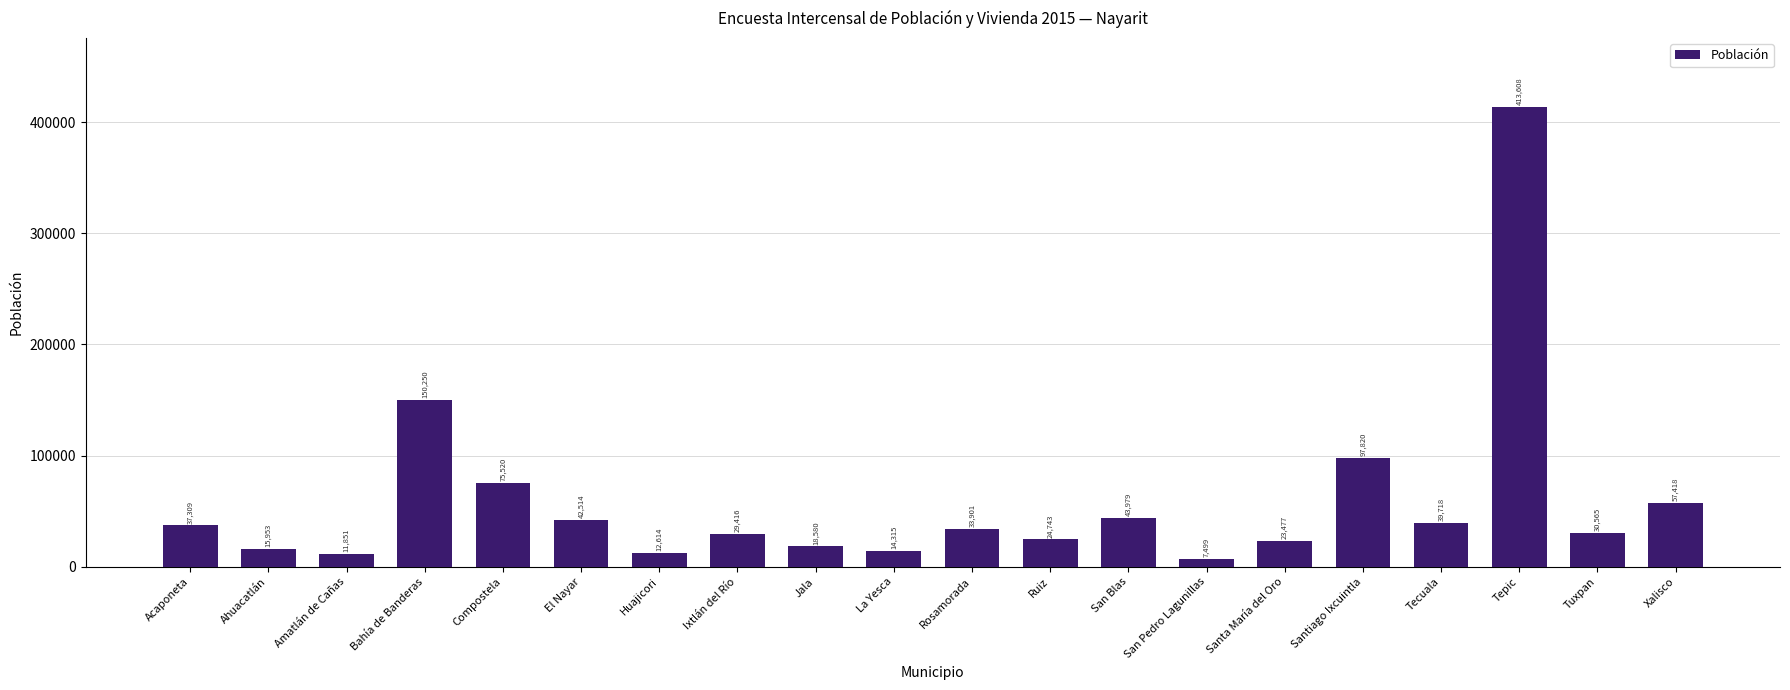

Does the chart contain stacked bars?

No